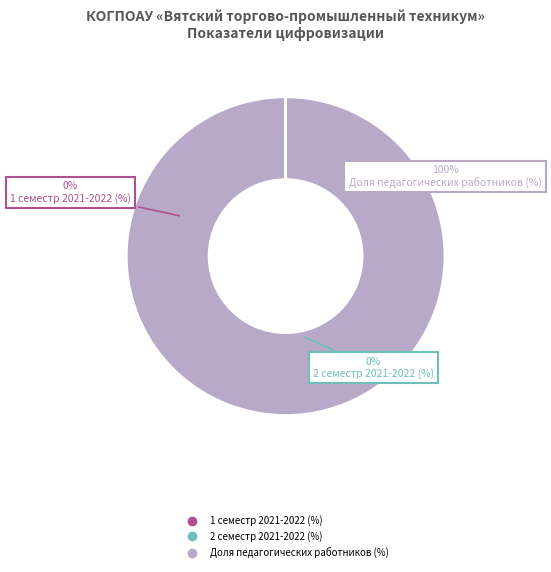

To the nearest percent, what percentage of the pie is Доля педагогических работников (%)?

100%